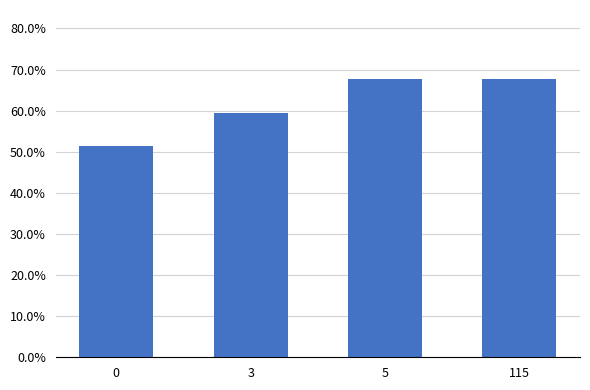

Reading left to right, list all the values displayed in this chart.

0=0.5	3=0.6	5=0.7	115=0.7